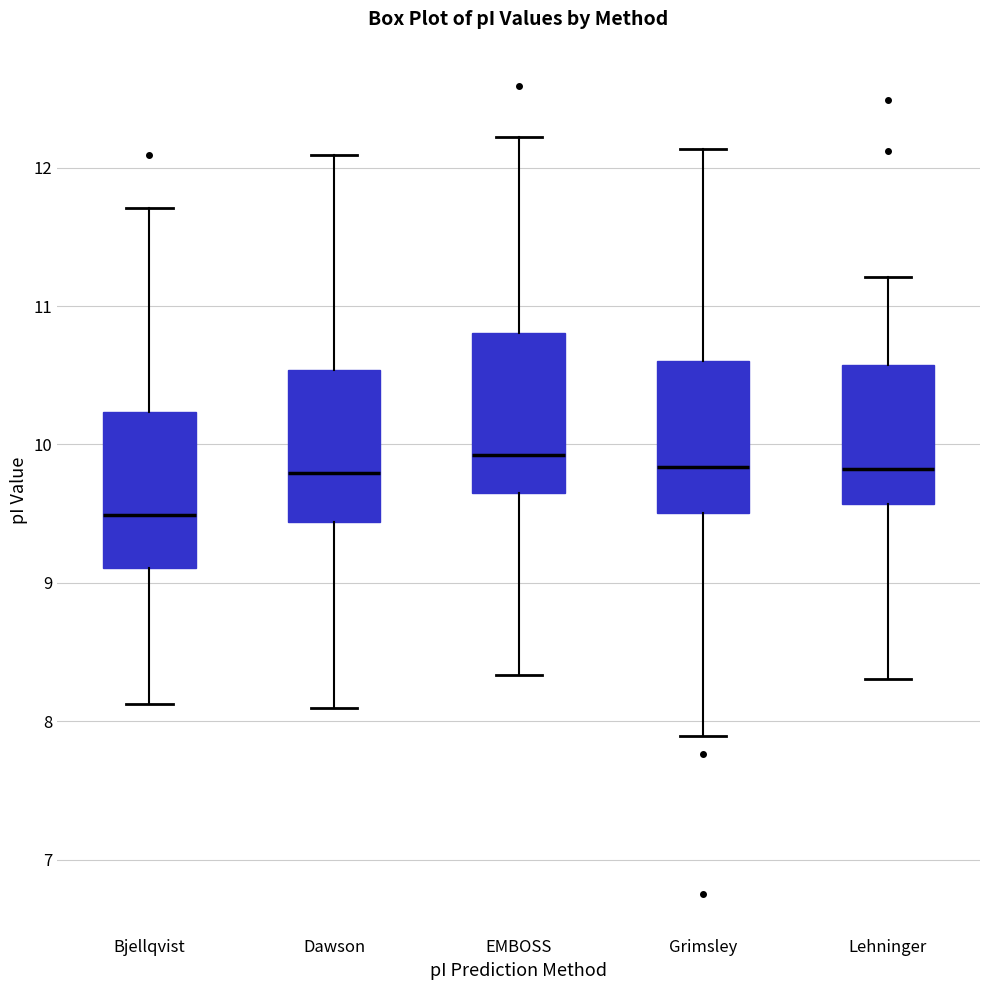

Reading left to right, transcribe this box plot: for each box, give where its median line is, the range the box spans, and where its two whiskers end, as read against the y-axis. The values are not printed on the chart, so give them approximately, as read against the axis.

Bjellqvist: median 9.5, box 9.1 to 10.2, whiskers 8.1 to 11.7
Dawson: median 9.8, box 9.4 to 10.5, whiskers 8.1 to 12.1
EMBOSS: median 9.9, box 9.6 to 10.8, whiskers 8.3 to 12.2
Grimsley: median 9.8, box 9.5 to 10.6, whiskers 7.9 to 12.1
Lehninger: median 9.8, box 9.6 to 10.6, whiskers 8.3 to 11.2